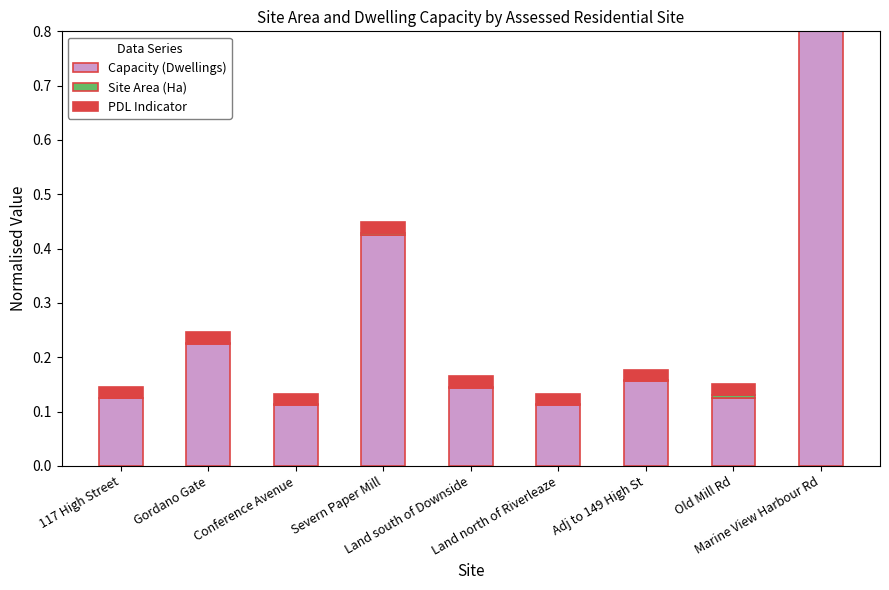

At how many categories does at least one series exceed 0?

9